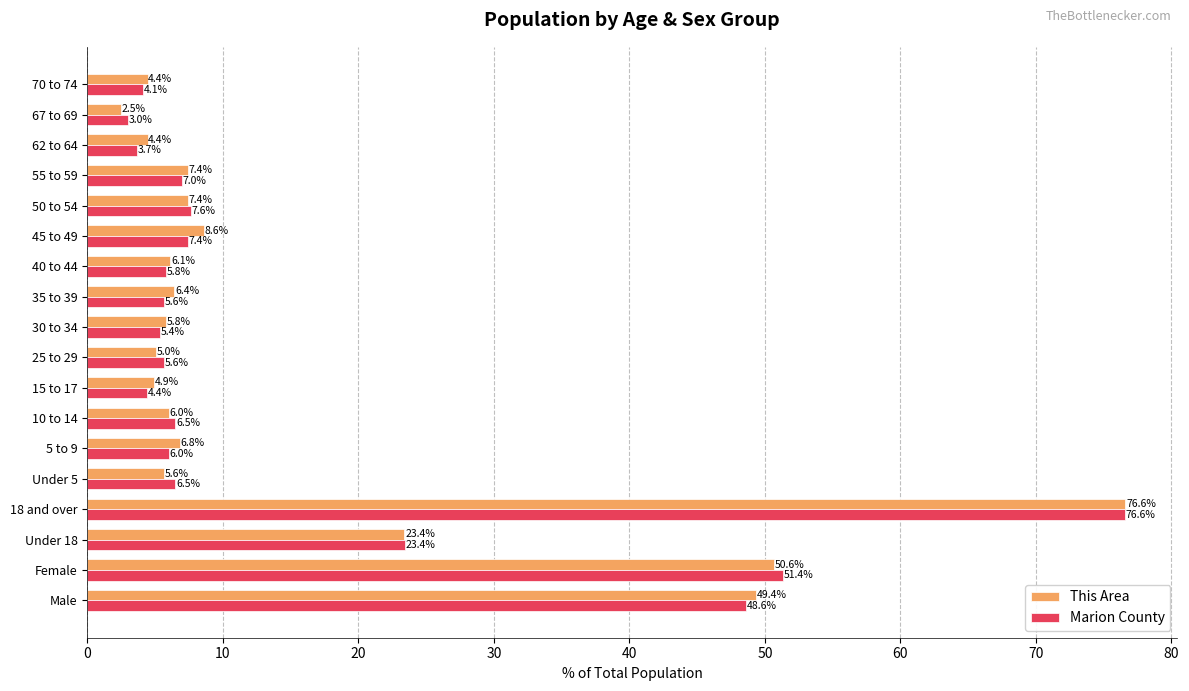

At which category is the sum across all series the highest?

18 and over